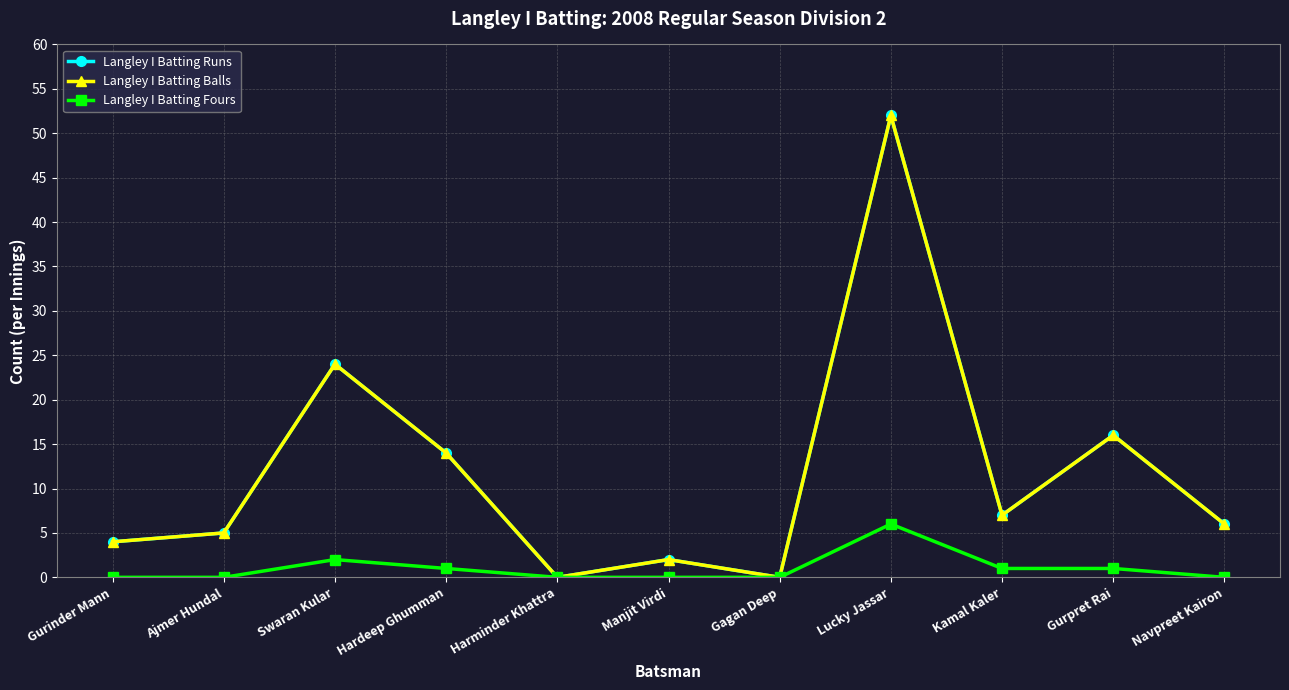

Between Ajmer Hundal and Hardeep Ghumman, which series saw the biggest shift?

Langley I Batting Runs